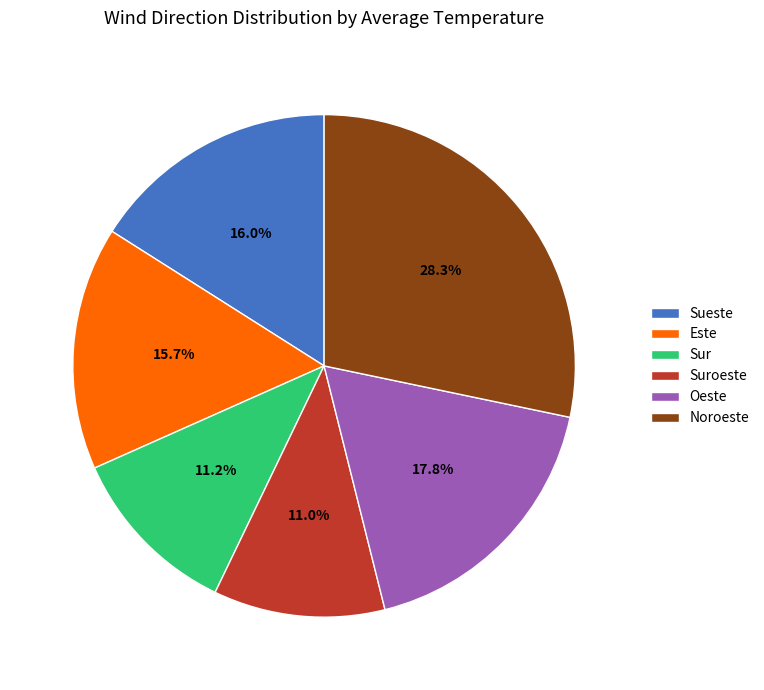

What is the ratio of the value at Este to the value at Oeste?

0.9